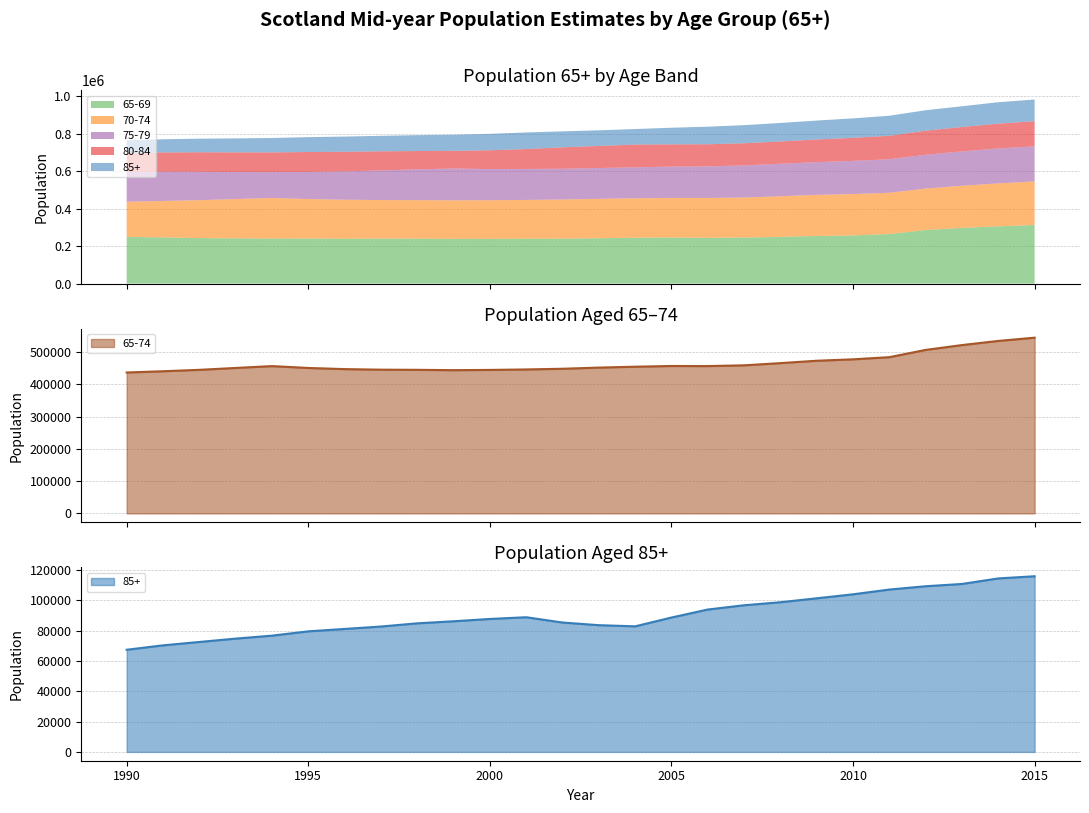

What is the spread (max minus min) of values at 1991?

370826